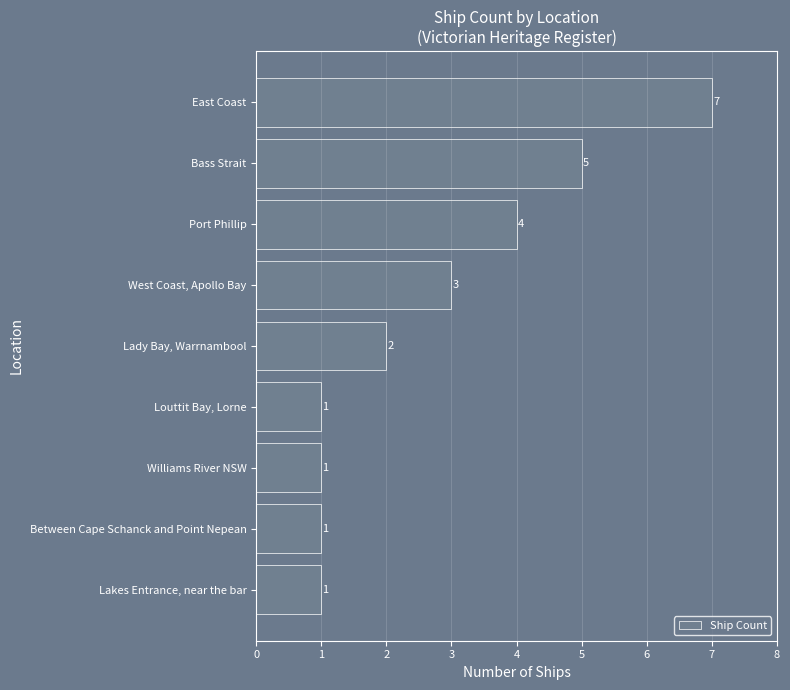

How many distinct data groups are displayed?

1